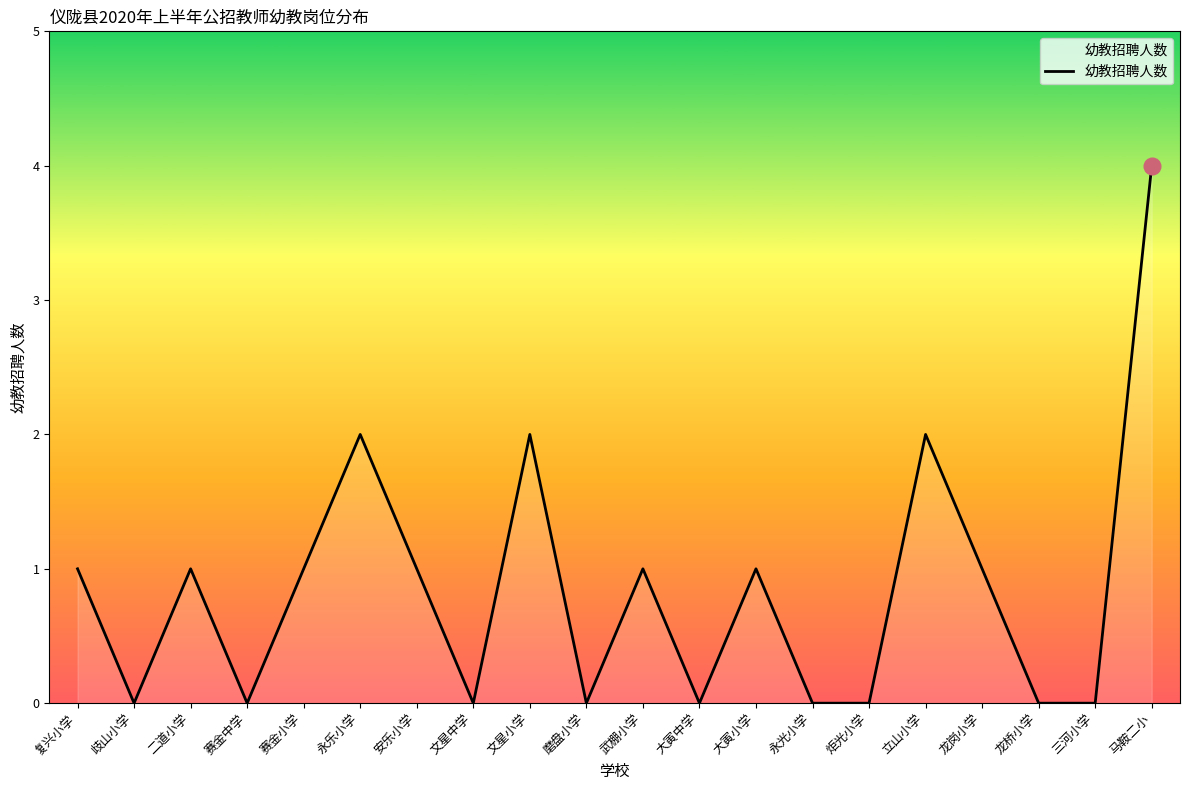

What is the greatest value displayed?

4